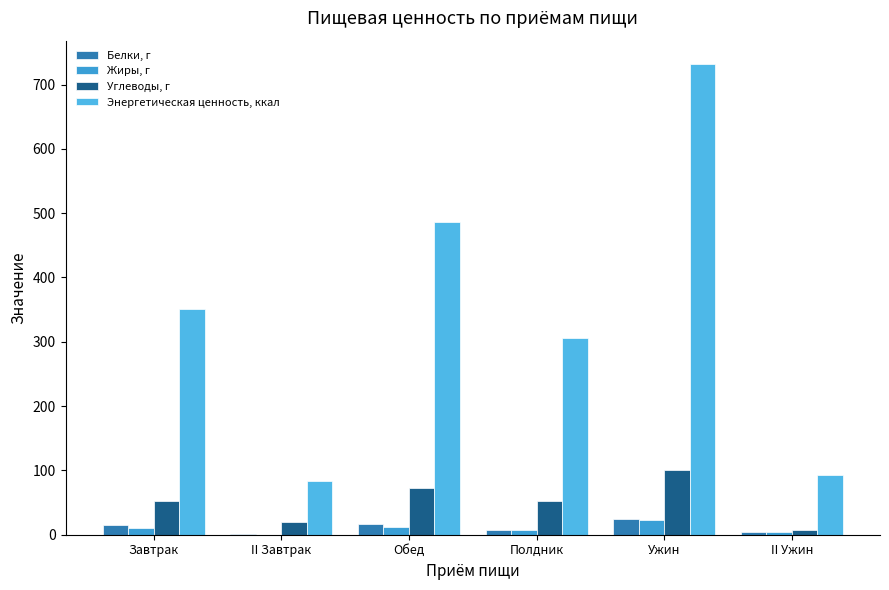

The value of Углеводы, г at Обед is 72.1. True or false?

True